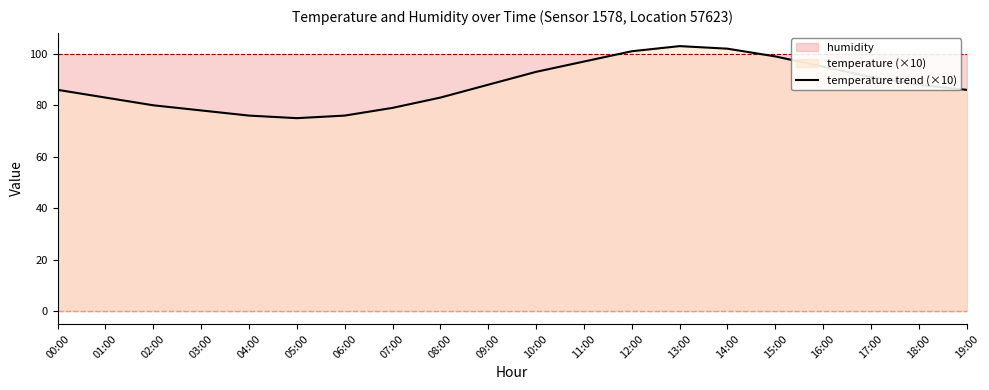

At which label does the data first exceed 88?

10:00